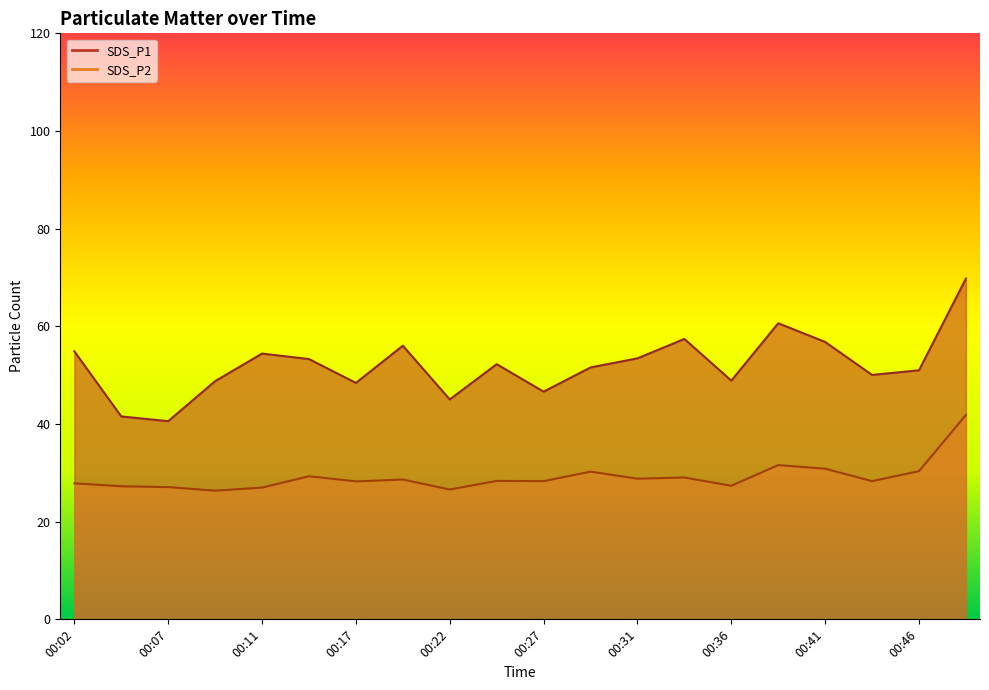

Does the chart have visible grid lines?

No